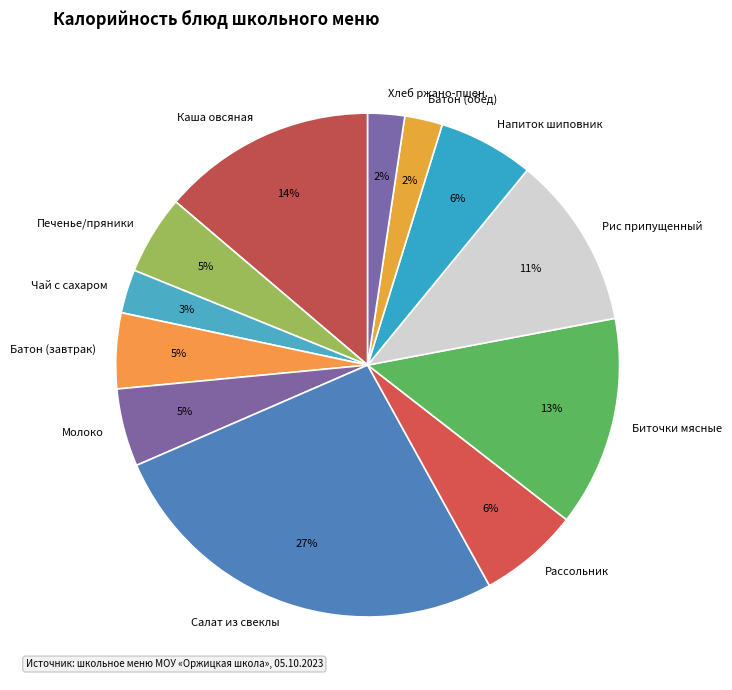

To the nearest percent, what portion does Чай с сахаром represent?

3%